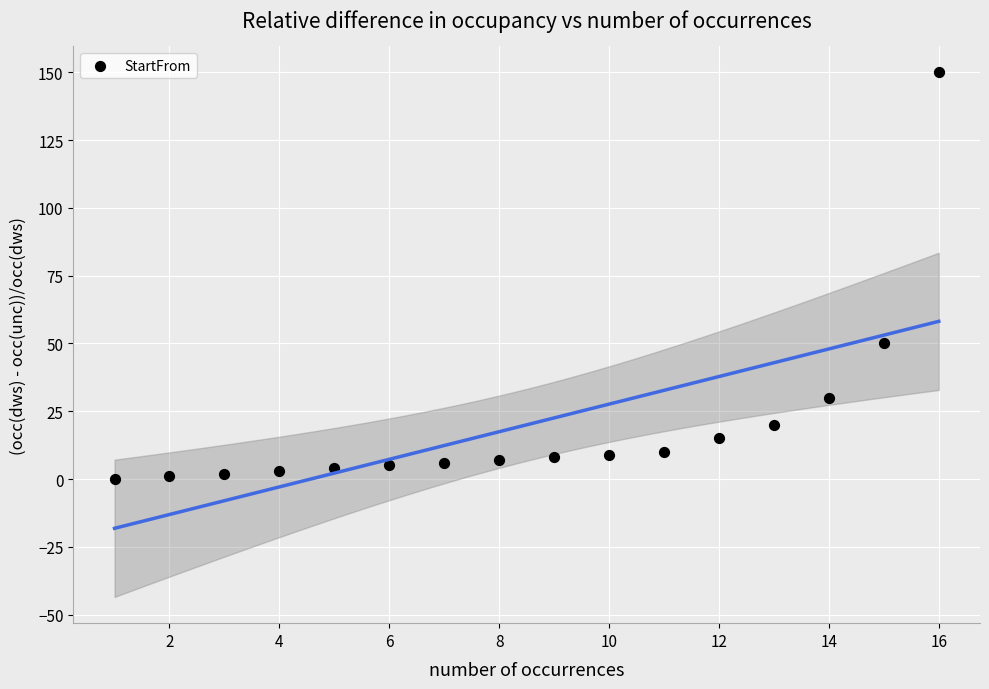

What Y value in the scatter plot is closest to 75?

50